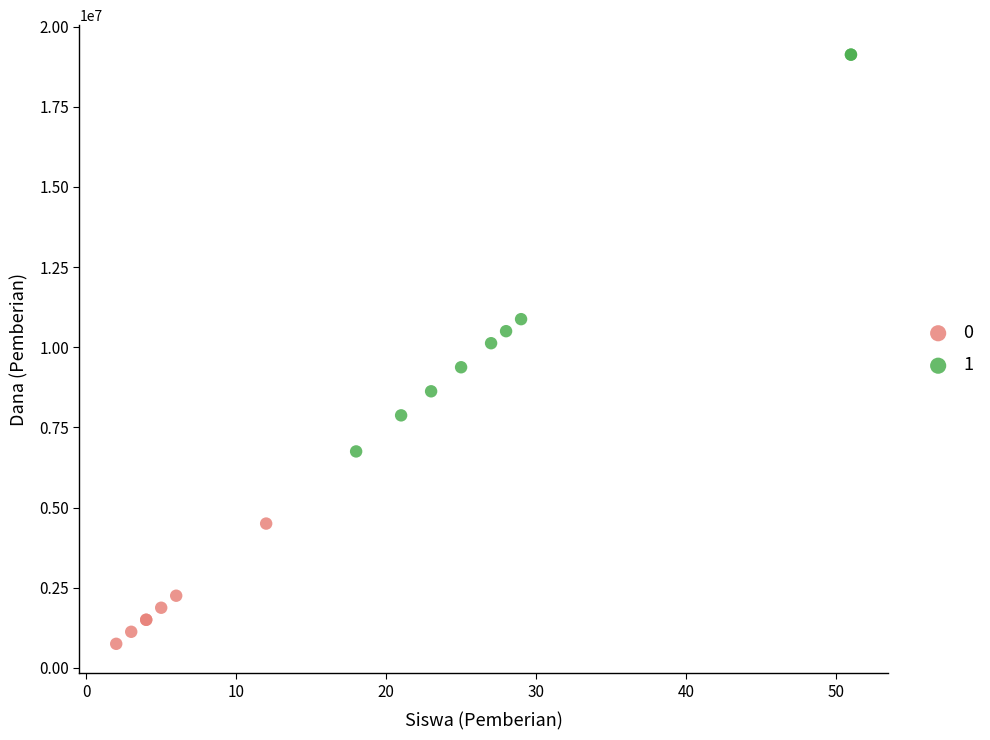

Which series reaches the maximum Y coordinate?

1